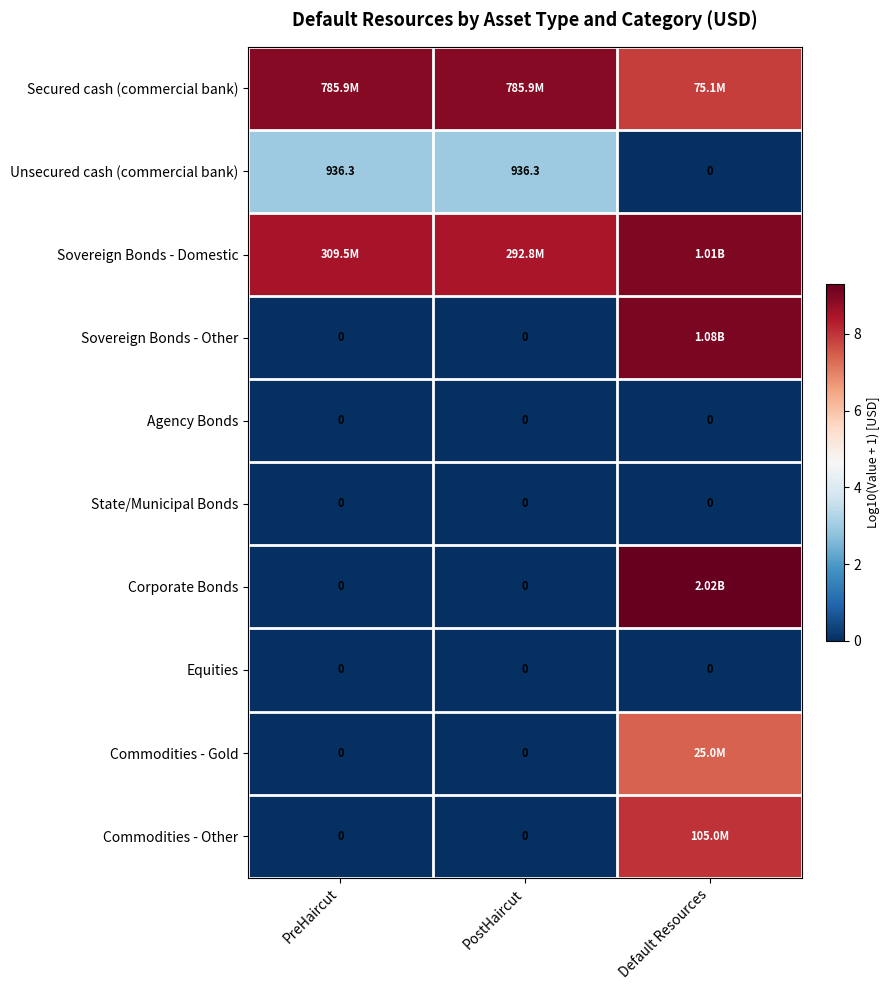

Which series changed the most between PreHaircut and PostHaircut?

Sovereign Bonds - Domestic